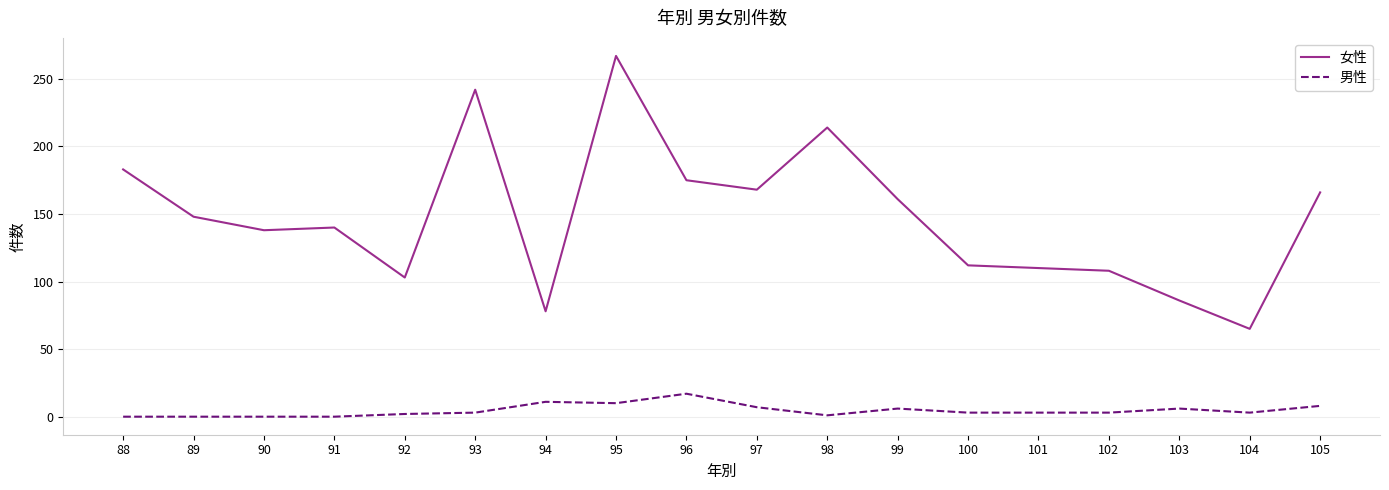

Rank the series by their maximum value, from highest to lowest.

女性, 男性